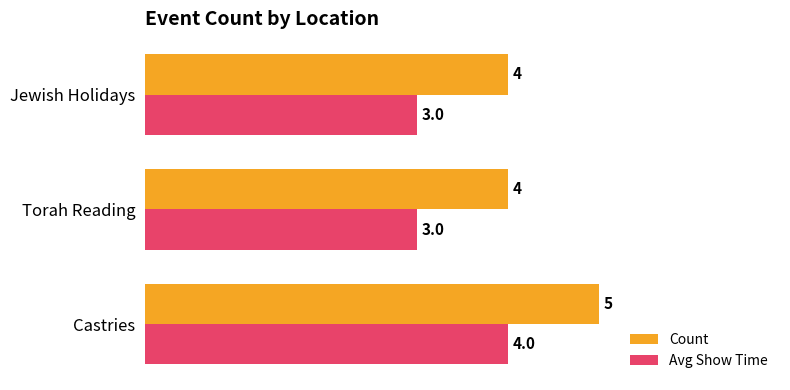

Rank the series at Jewish Holidays from highest to lowest value.

Count, Avg Show Time